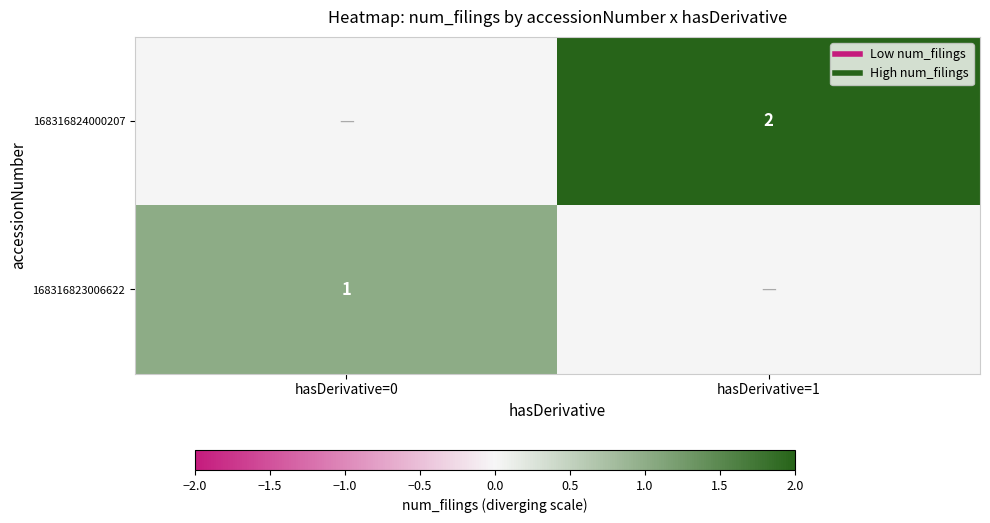

At which label does 168316823006622 reach its minimum?

hasDerivative=0